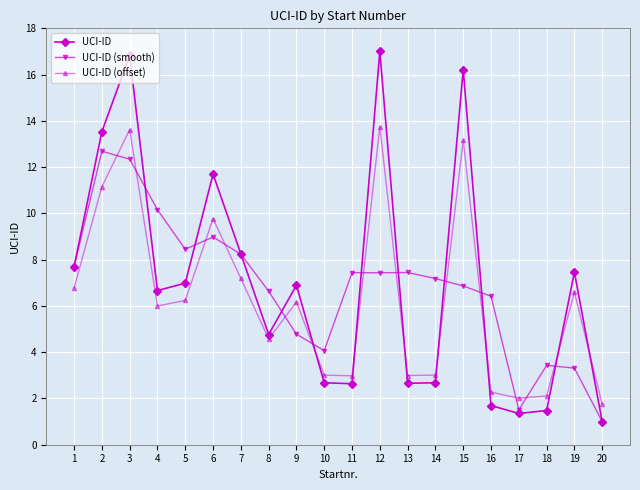

What is the difference between the maximum and minimum values in the UCI-ID series?

16.0